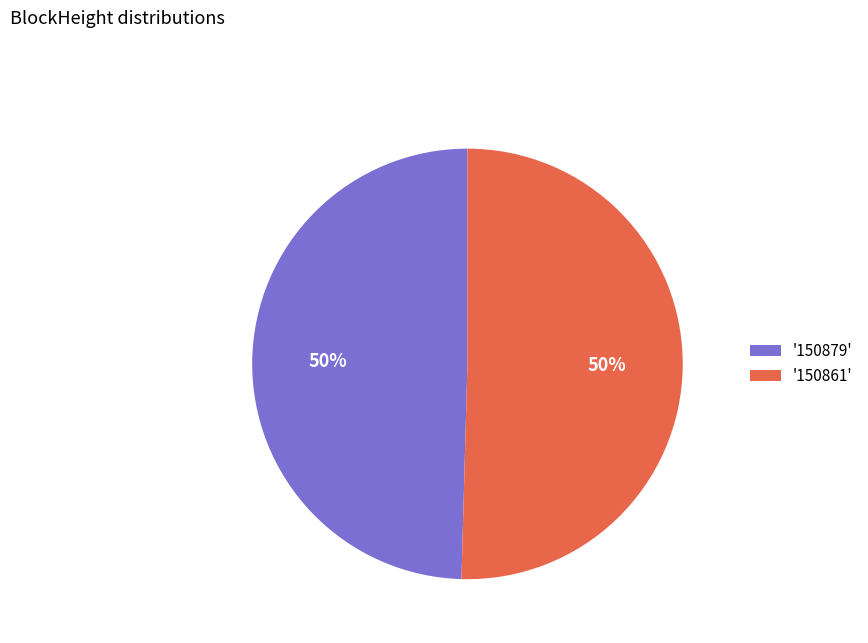

To the nearest percent, what is the average slice percentage?

50%